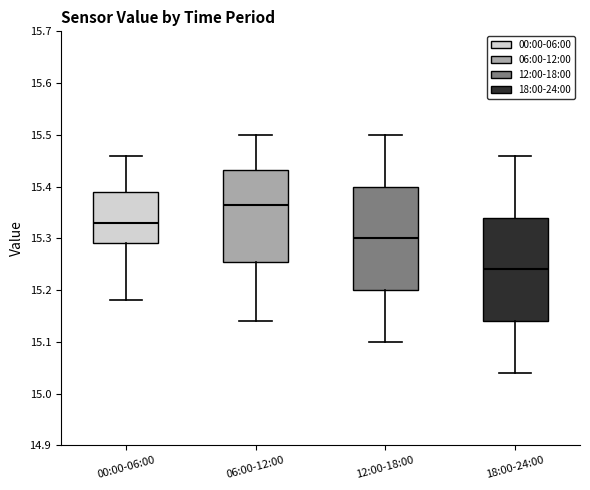

Reading left to right, read every box against the y-axis: the position of its median line, the range the box covers, and the ends of its whiskers. The values are not printed on the chart, so give them approximately, as read against the axis.

00:00-06:00: median 15.33, box 15.29 to 15.39, whiskers 15.18 to 15.46
06:00-12:00: median 15.37, box 15.26 to 15.43, whiskers 15.14 to 15.50
12:00-18:00: median 15.30, box 15.20 to 15.40, whiskers 15.10 to 15.50
18:00-24:00: median 15.24, box 15.14 to 15.34, whiskers 15.04 to 15.46